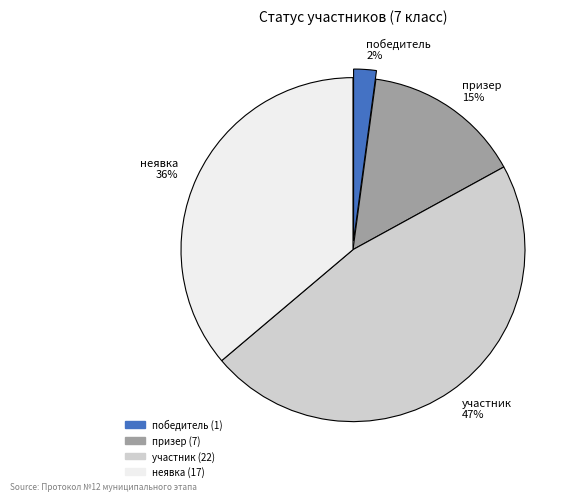

The победитель slice represents 2% of the pie. True or false?

True